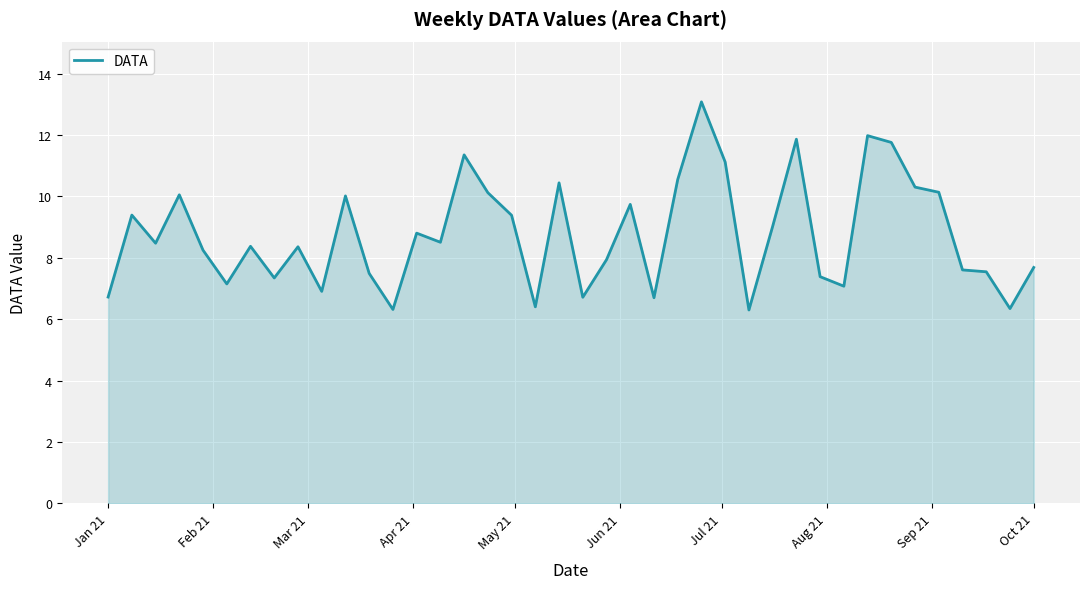

What is the smallest value displayed?

6.3